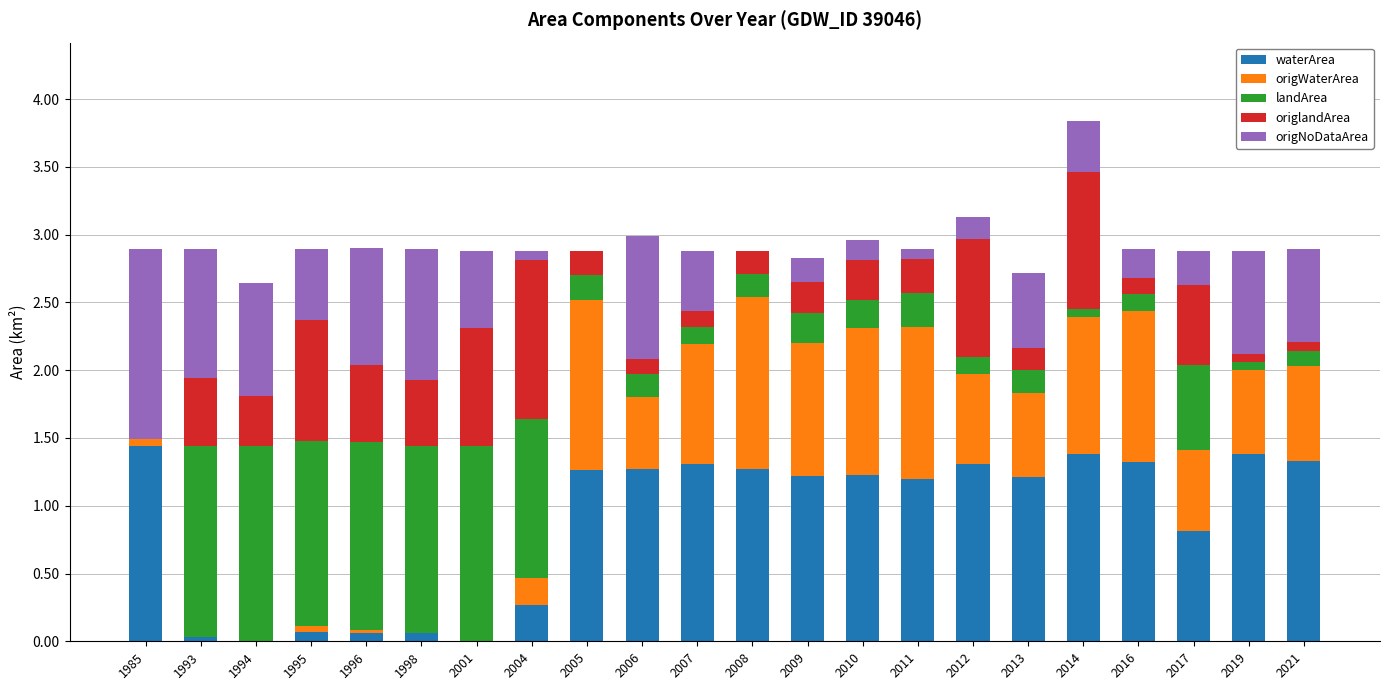

What is the maximum value for waterArea?

1.4